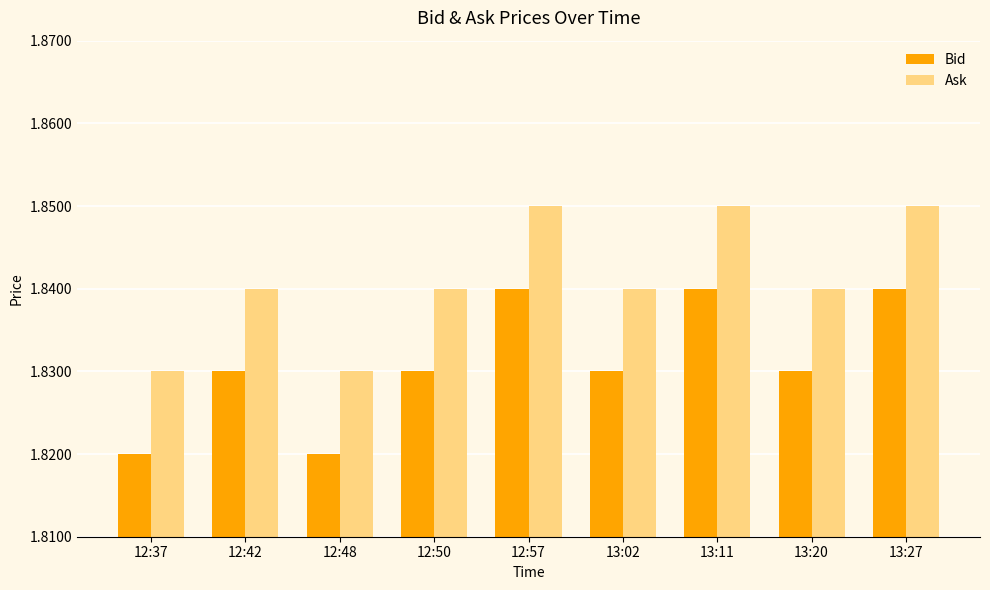

Rank the series by their maximum value, from lowest to highest.

Bid, Ask